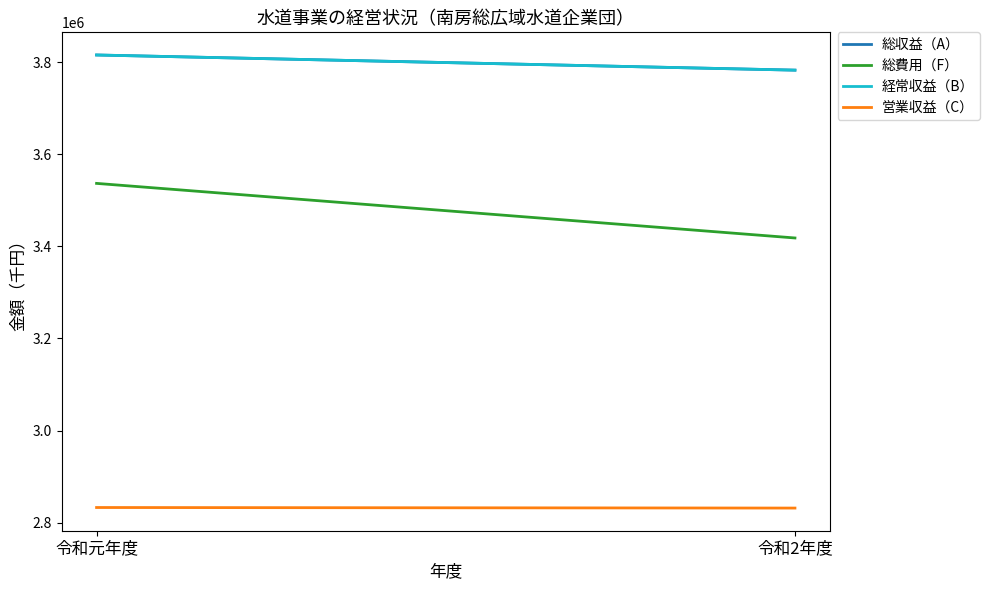

Reading left to right, what are all the values shown in this chart?

総収益（A）: 令和元年度=3815437	令和2年度=3782536
総費用（F）: 令和元年度=3536706	令和2年度=3418203
経常収益（B）: 令和元年度=3815437	令和2年度=3782536
営業収益（C）: 令和元年度=2833064	令和2年度=2831852